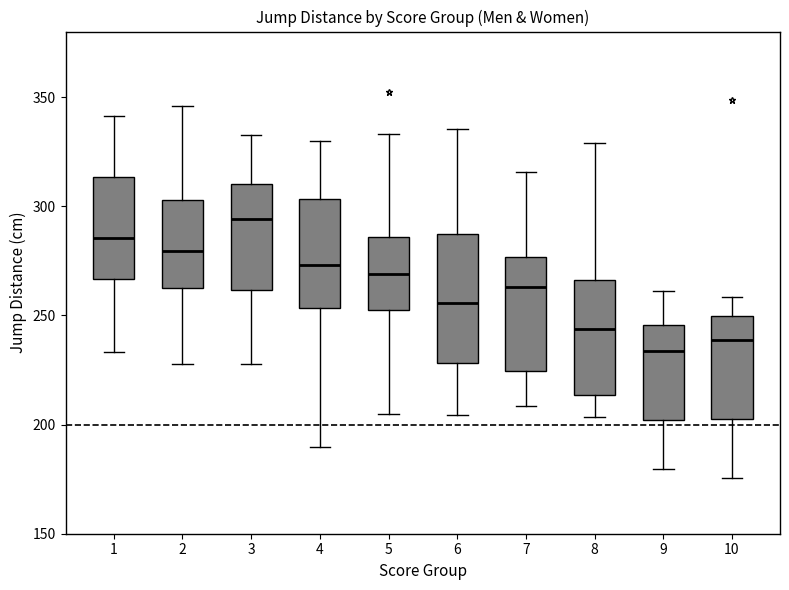

Reading left to right, transcribe this box plot: for each box, give where its median line is, the range the box spans, and where its two whiskers end, as read against the y-axis. The values are not printed on the chart, so give them approximately, as read against the axis.

1: median 285, box 265 to 315, whiskers 235 to 340
2: median 280, box 265 to 305, whiskers 230 to 345
3: median 295, box 260 to 310, whiskers 230 to 335
4: median 275, box 255 to 305, whiskers 190 to 330
5: median 270, box 255 to 285, whiskers 205 to 335
6: median 255, box 230 to 285, whiskers 205 to 335
7: median 265, box 225 to 275, whiskers 210 to 315
8: median 245, box 215 to 265, whiskers 205 to 330
9: median 235, box 200 to 245, whiskers 180 to 260
10: median 240, box 205 to 250, whiskers 175 to 260